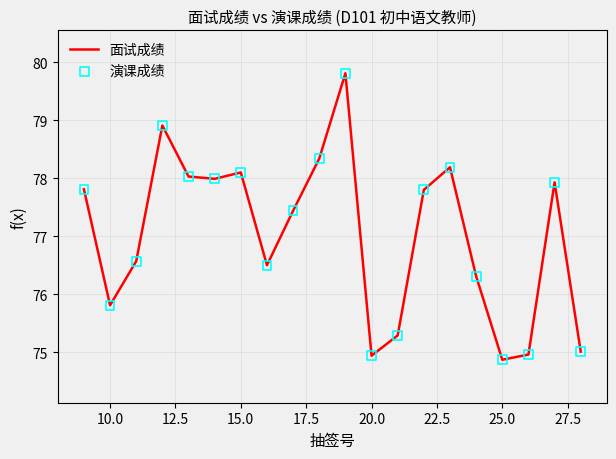

What is the smallest value displayed?

74.9